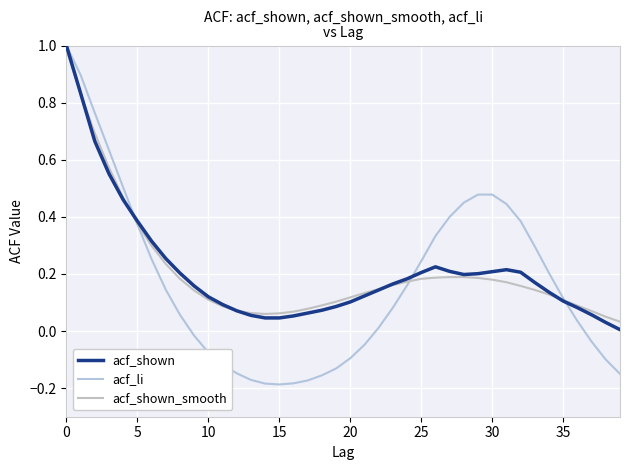

What is the maximum value for acf_shown?

1.0